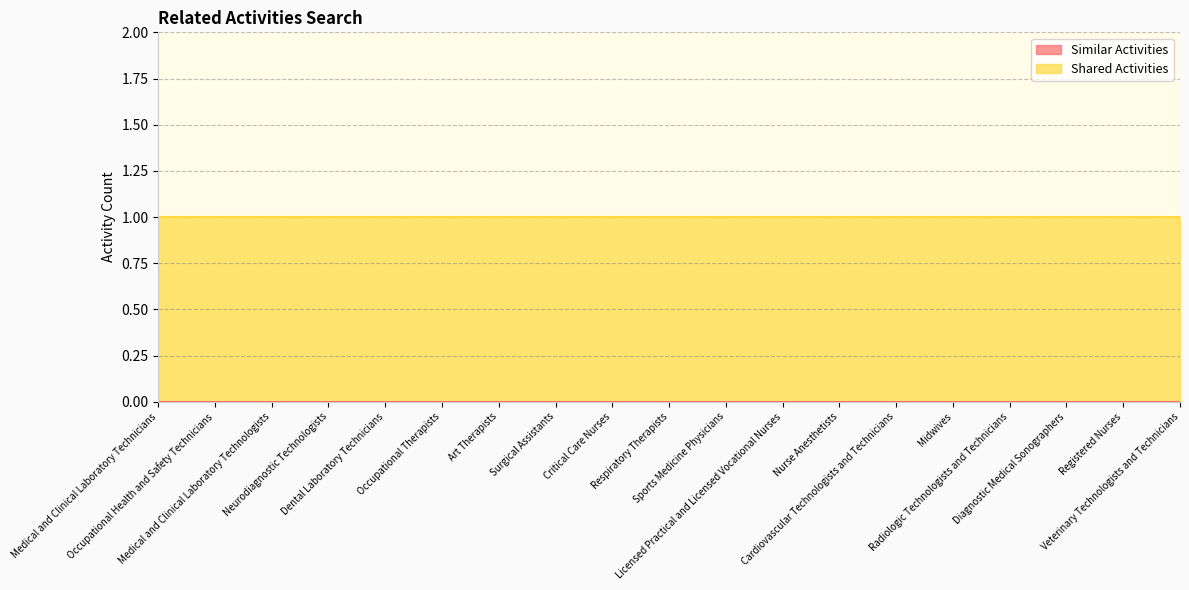

True or false: Similar Activities has more than 0 points higher than both neighbors.

False